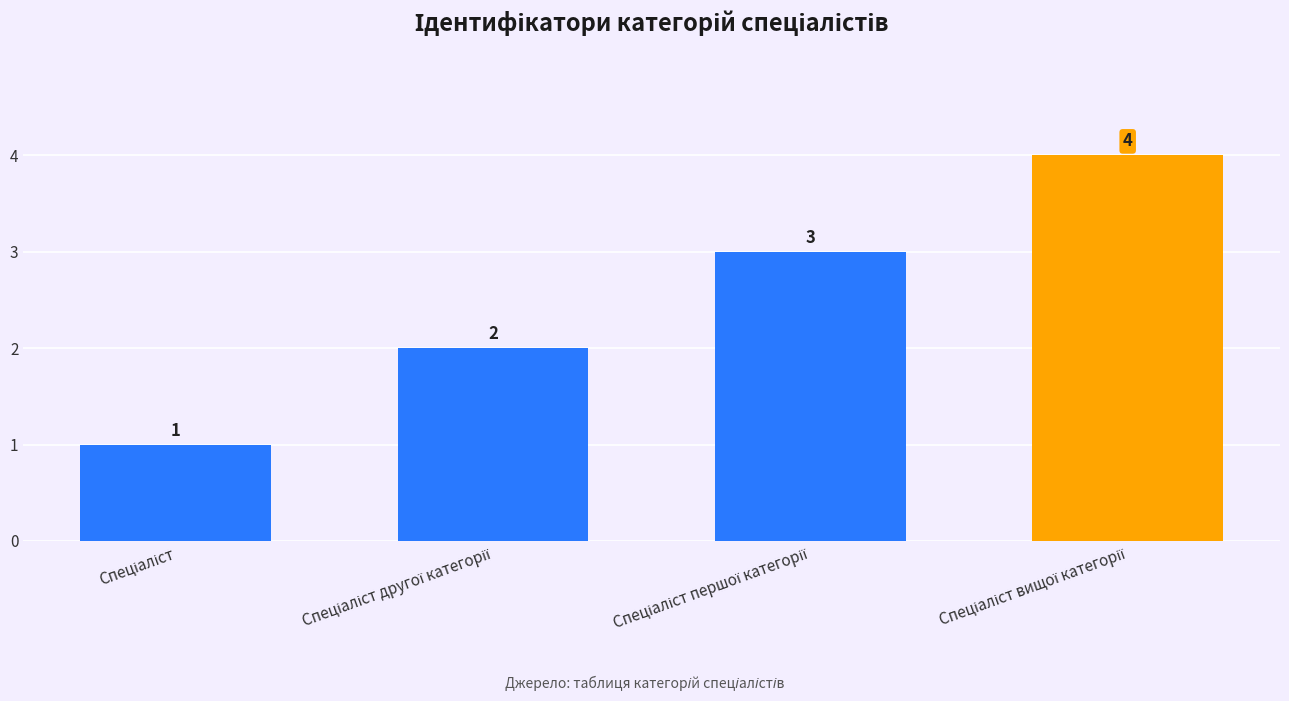

What is the value of the 4th bar from the left?

4